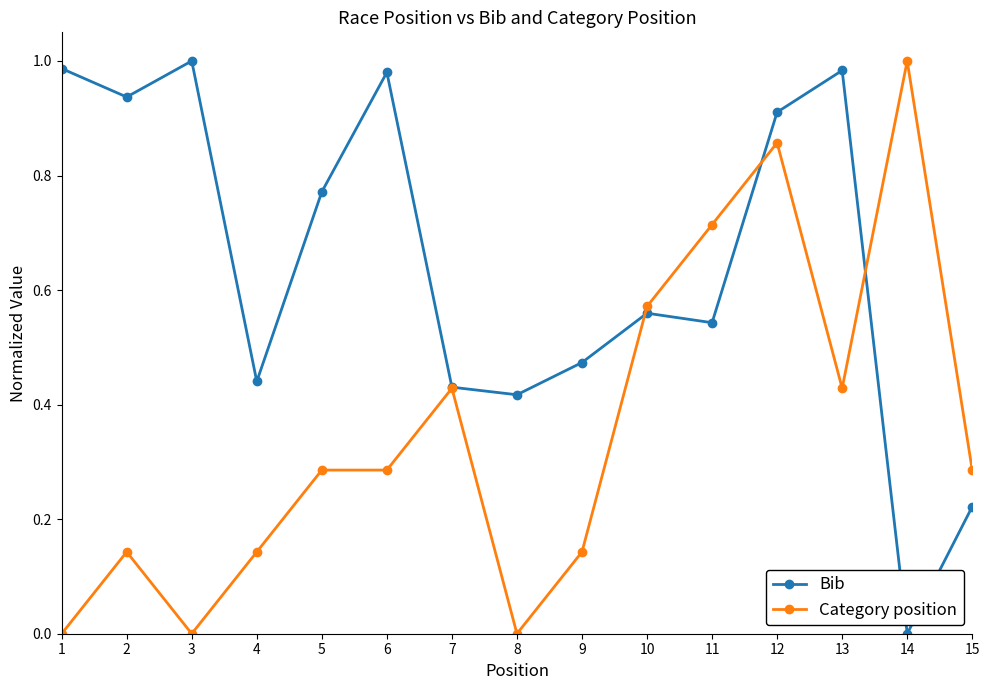

What is the sum of the Bib values at 1 and 15?

1.2